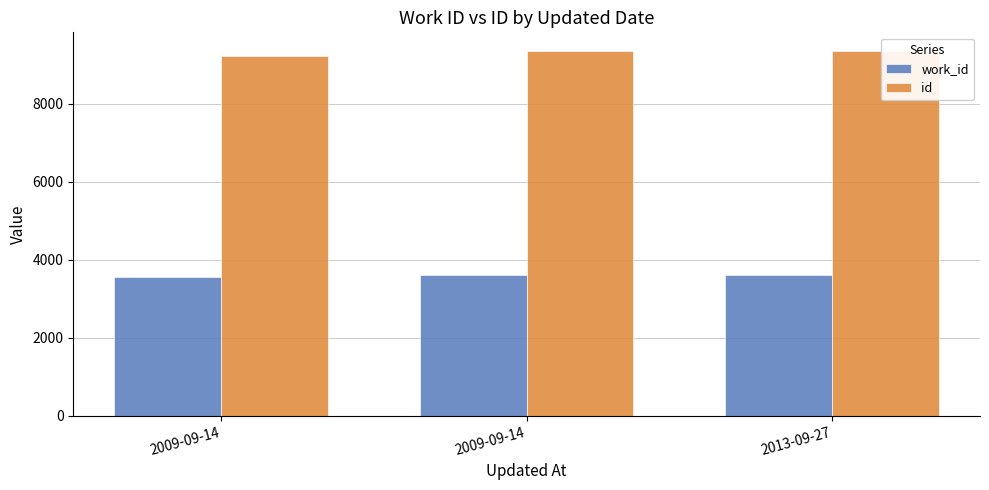

True or false: id has a value of 9356 at 2009-09-14.

True